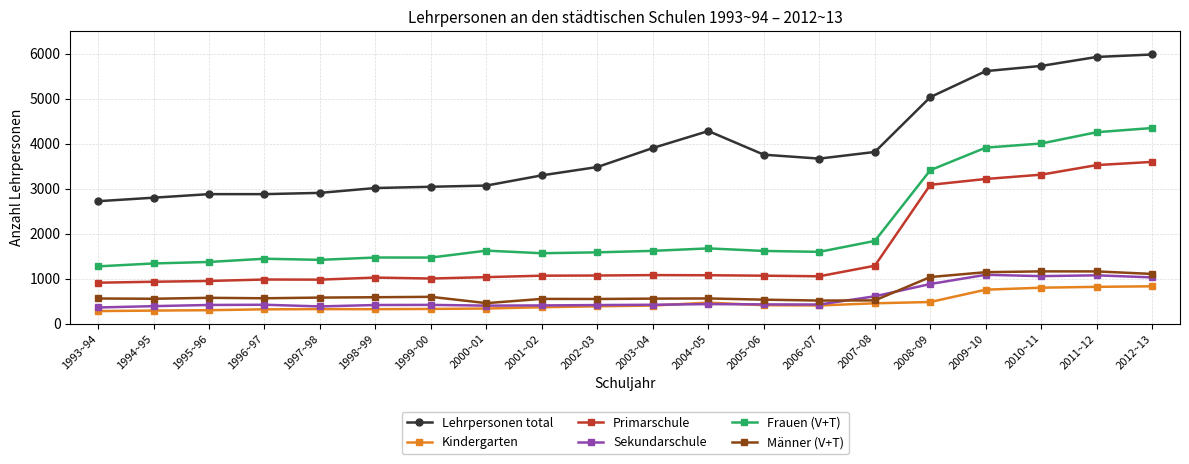

What is the difference between the highest and lowest values at 2002~03?

3097